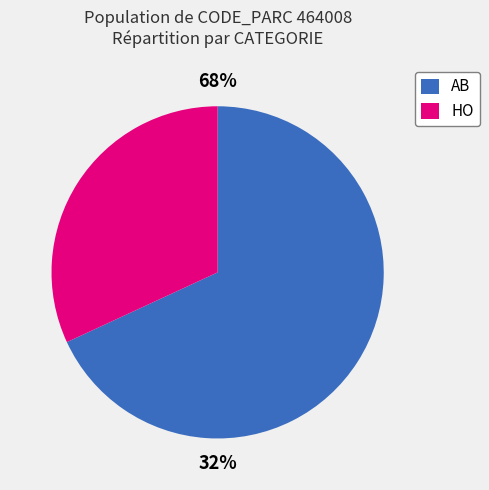

What is the change in value from AB to HO?

-42